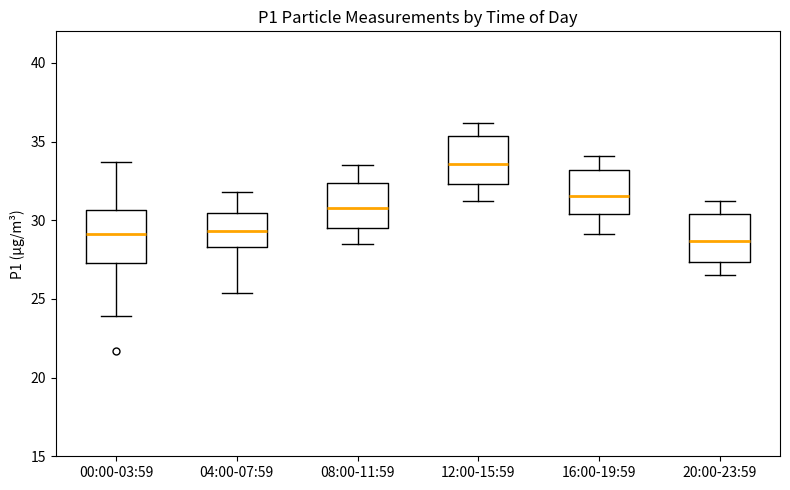

Reading left to right, read every box against the y-axis: the position of its median line, the range the box covers, and the ends of its whiskers. The values are not printed on the chart, so give them approximately, as read against the axis.

00:00-03:59: median 29.0, box 27.5 to 30.5, whiskers 24.0 to 33.5
04:00-07:59: median 29.5, box 28.5 to 30.5, whiskers 25.5 to 32.0
08:00-11:59: median 31.0, box 29.5 to 32.5, whiskers 28.5 to 33.5
12:00-15:59: median 33.5, box 32.5 to 35.5, whiskers 31.0 to 36.0
16:00-19:59: median 31.5, box 30.5 to 33.0, whiskers 29.0 to 34.0
20:00-23:59: median 28.5, box 27.5 to 30.5, whiskers 26.5 to 31.0